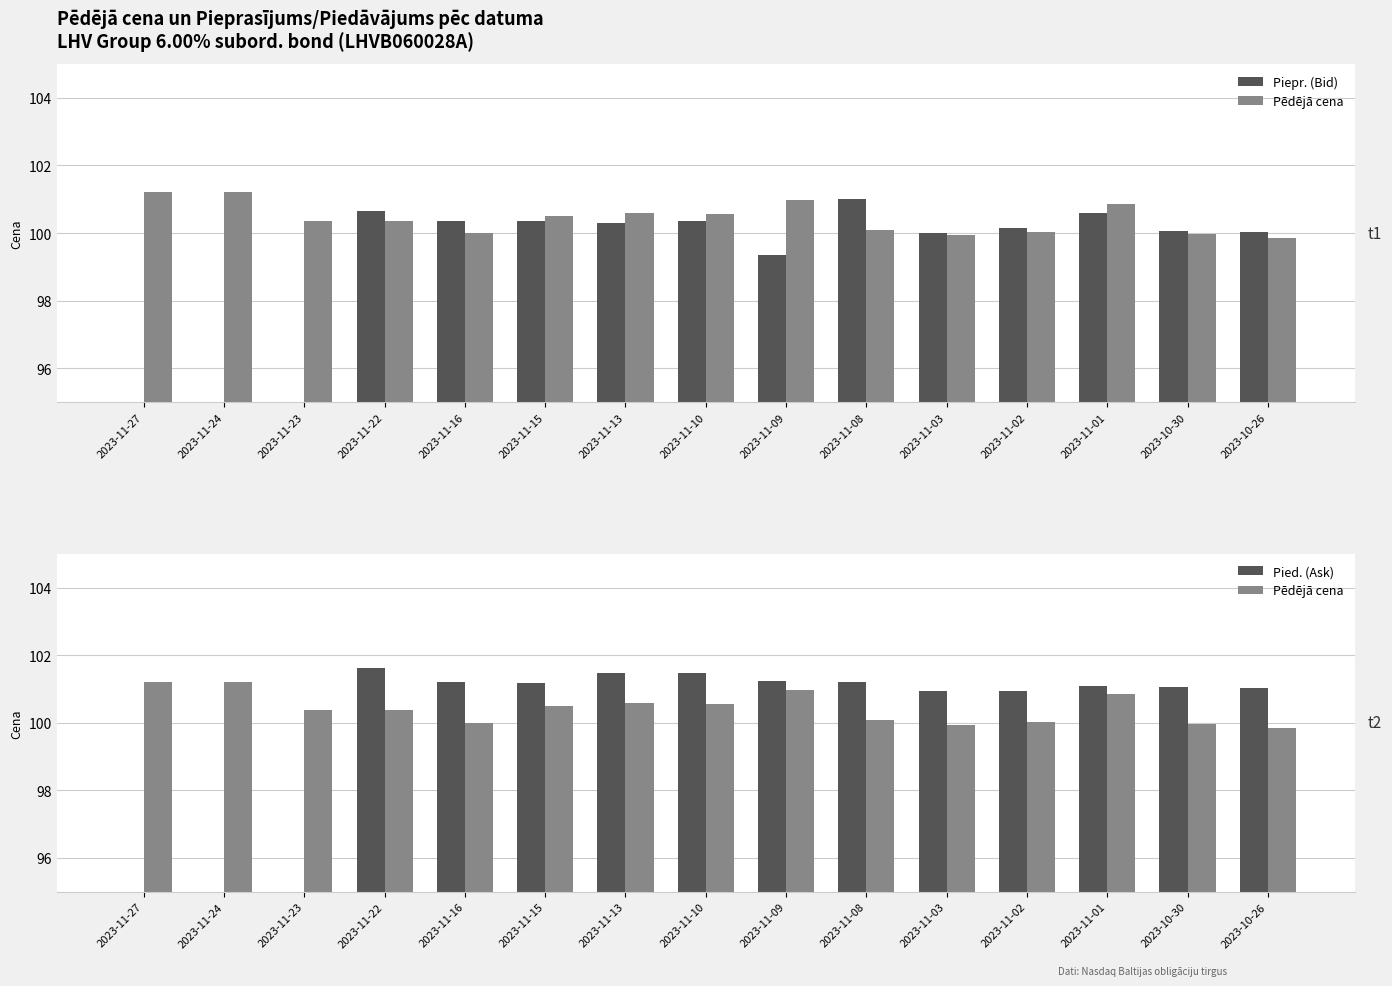

Where is Piepr. (Bid) nearest to the value 50?

2023-11-09